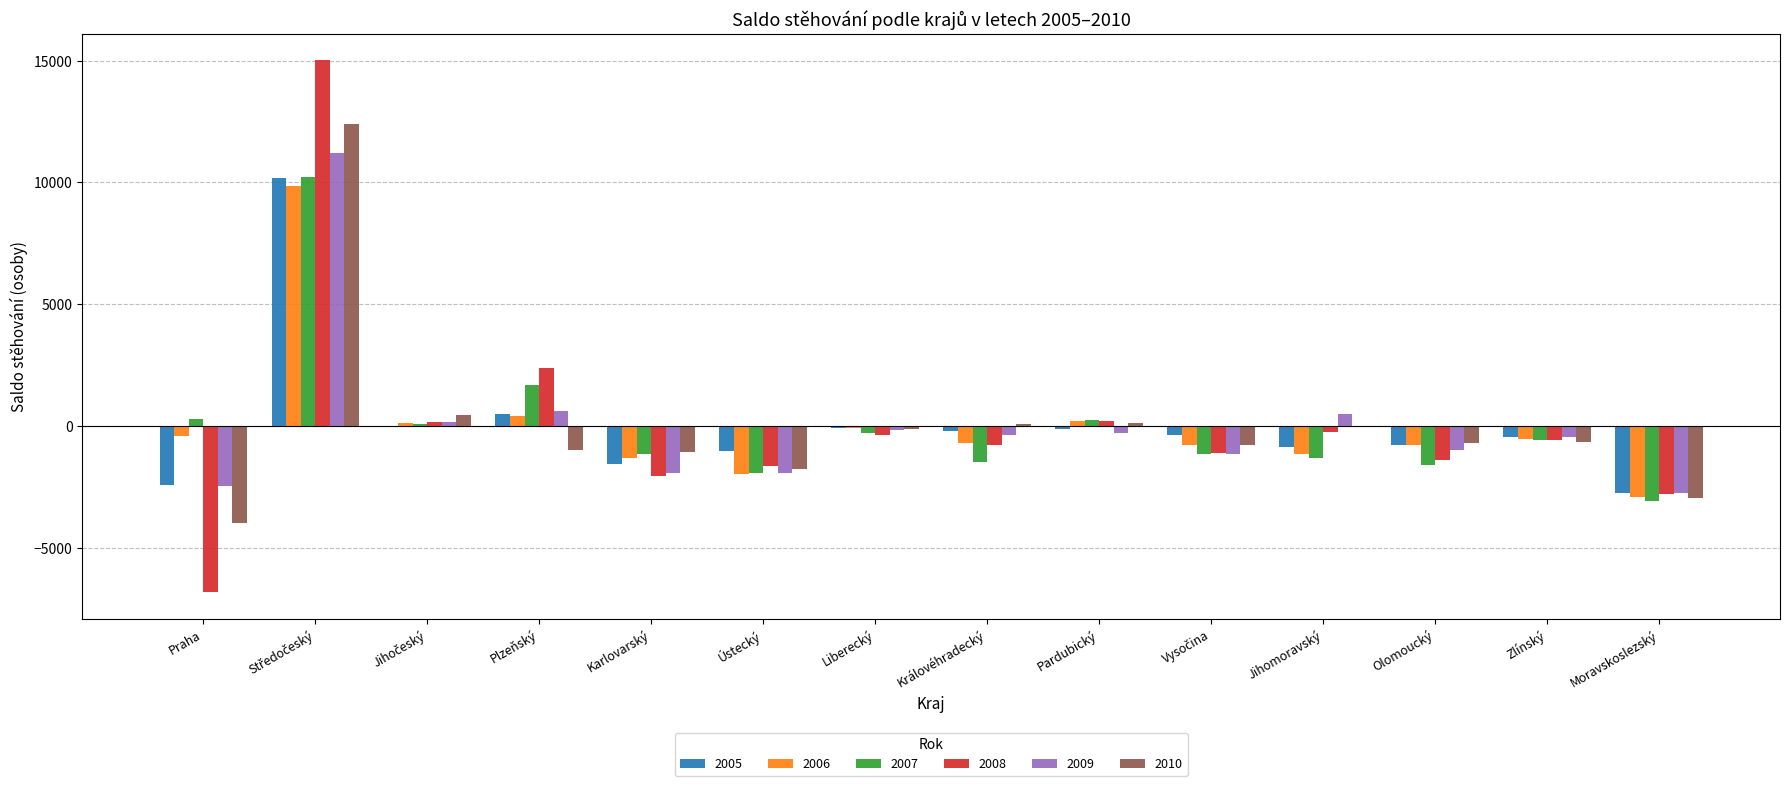

True or false: 2007 has a value of -3098 at Moravskoslezský.

True